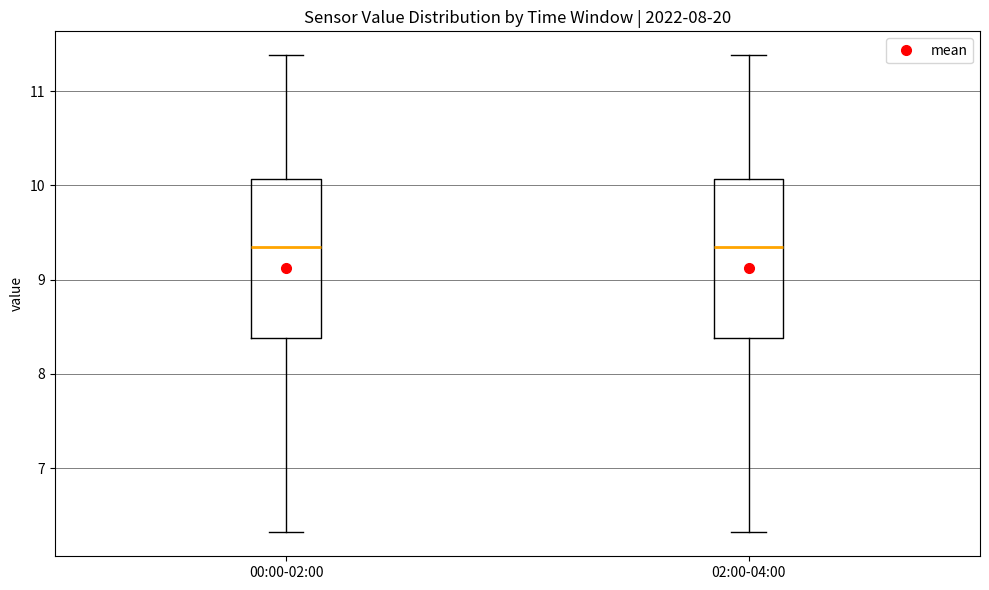

Reading left to right, transcribe this box plot: for each box, give where its median line is, the range the box spans, and where its two whiskers end, as read against the y-axis. The values are not printed on the chart, so give them approximately, as read against the axis.

00:00-02:00: median 9.4, box 8.4 to 10.1, whiskers 6.3 to 11.4
02:00-04:00: median 9.4, box 8.4 to 10.1, whiskers 6.3 to 11.4